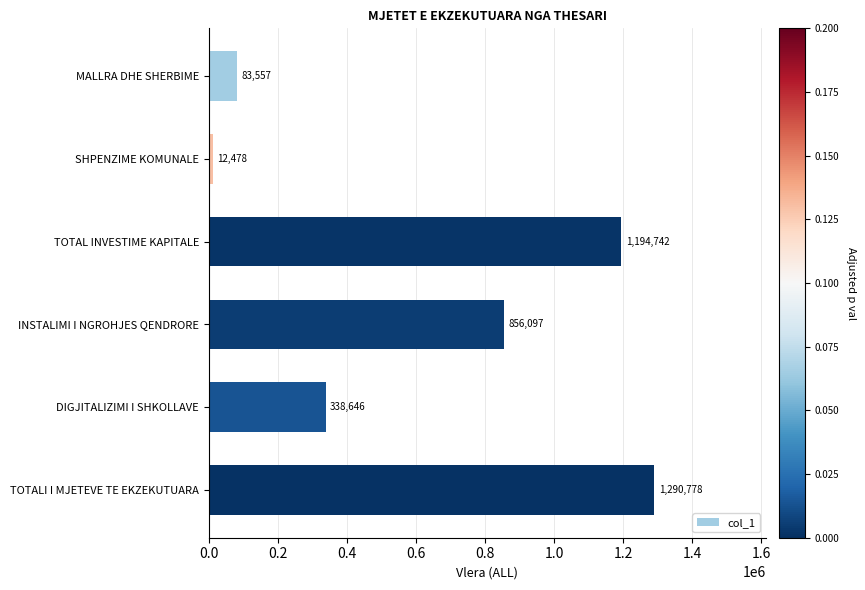

How many distinct data groups are displayed?

1